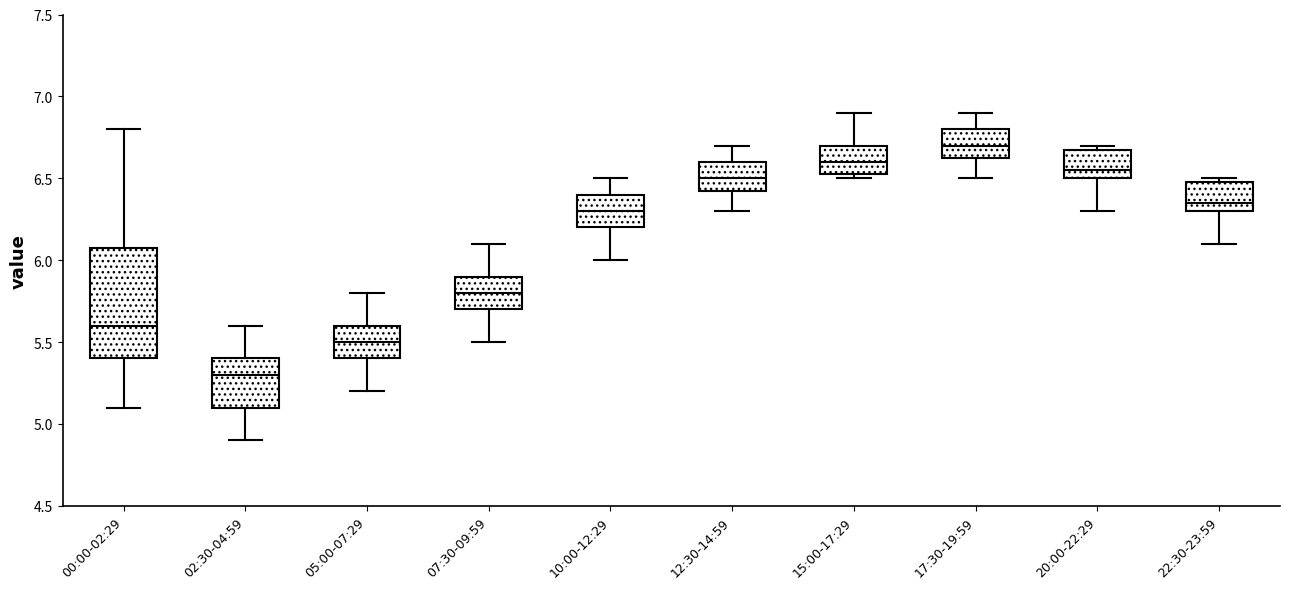

Which box's median line is the lowest?

02:30-04:59